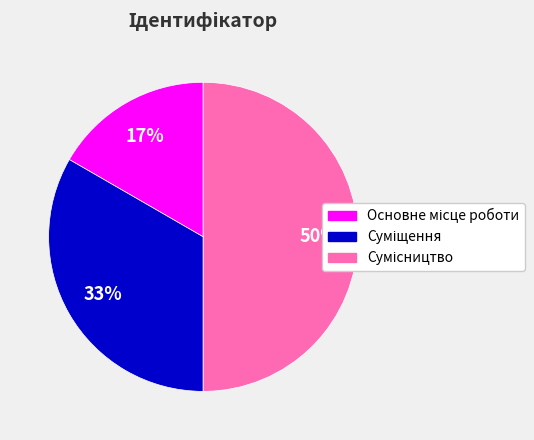

To the nearest percent, what is the difference between the largest and smallest slice percentages?

33%